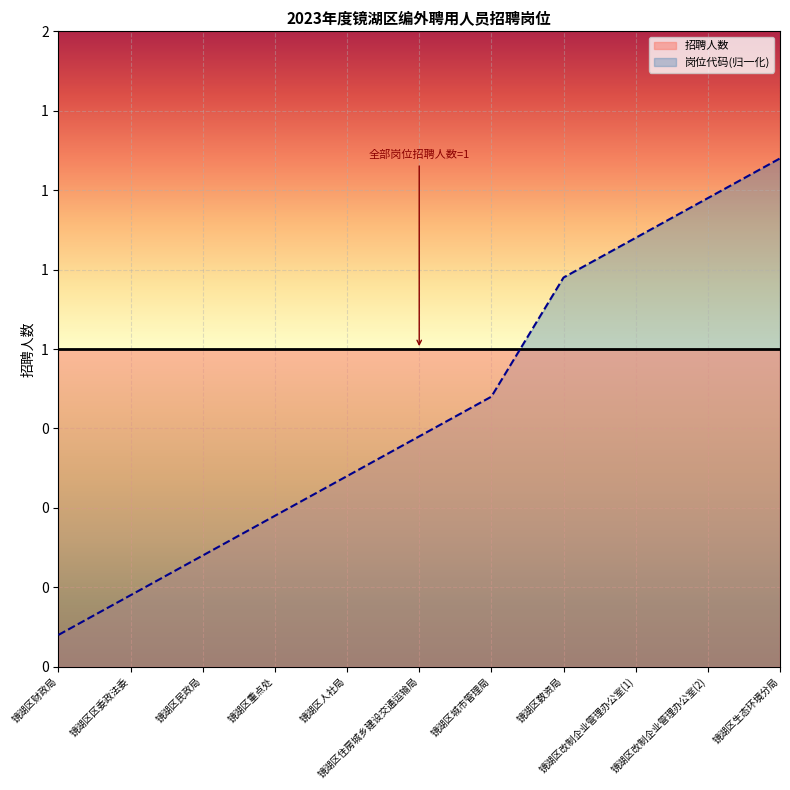

What is the change in value from 镜湖区住房城乡建设交通运输局 to 镜湖区城市管理局?

+0.1